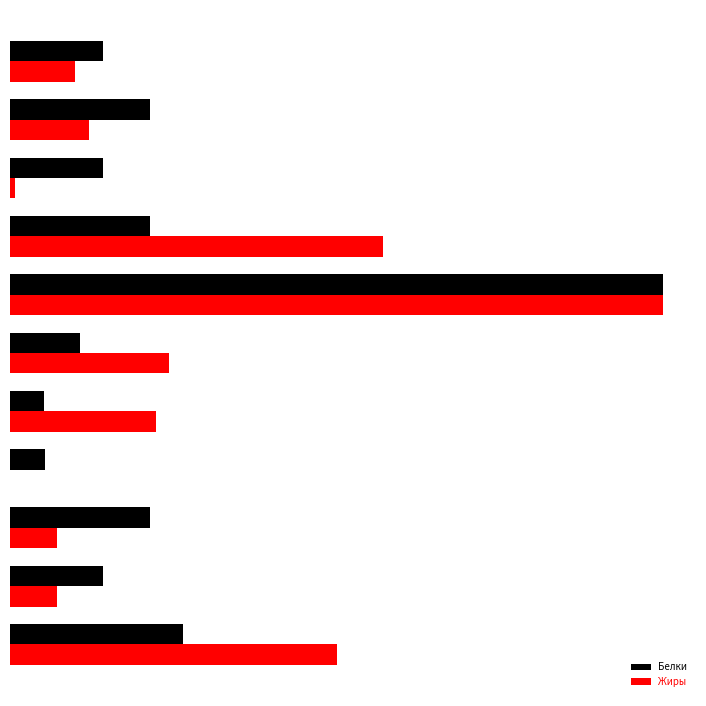

What are all the series names shown in the legend?

Белки, Жиры